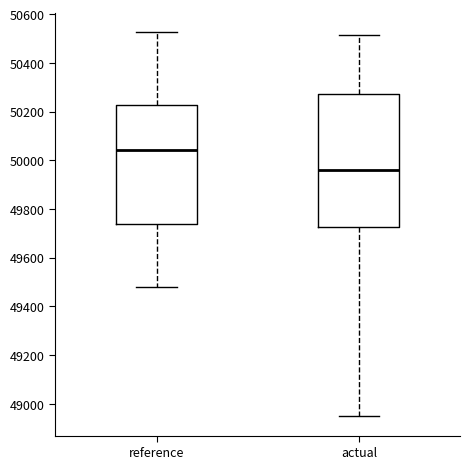

Which box is the tallest, from its lower edge to its upper edge?

actual